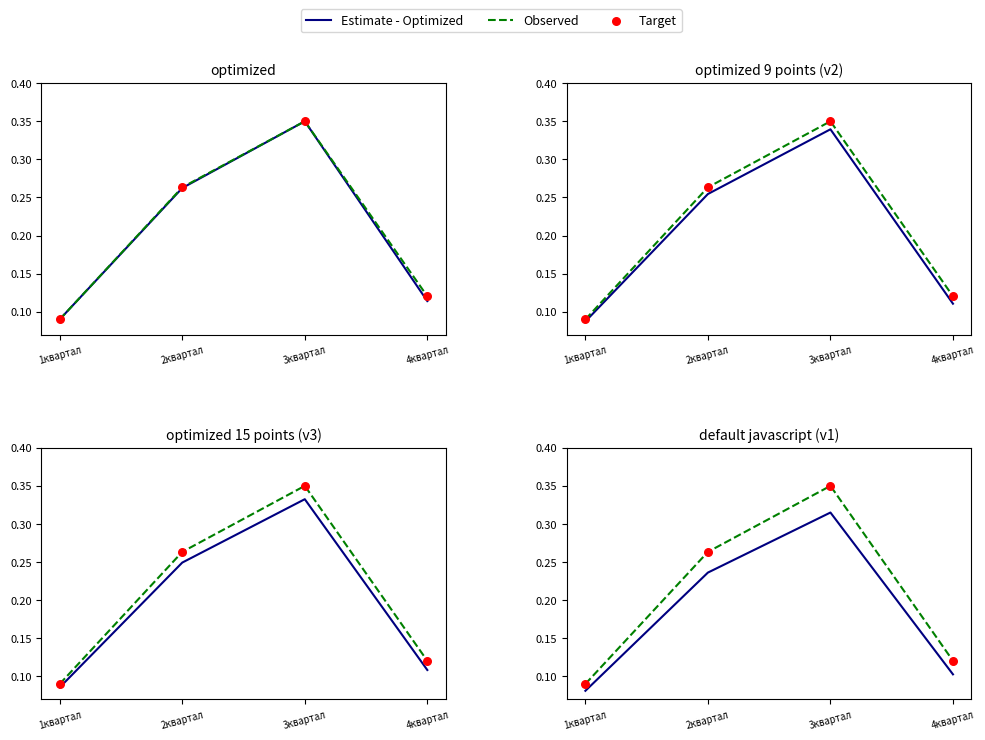

Which series contains the highest Y value?

Observed